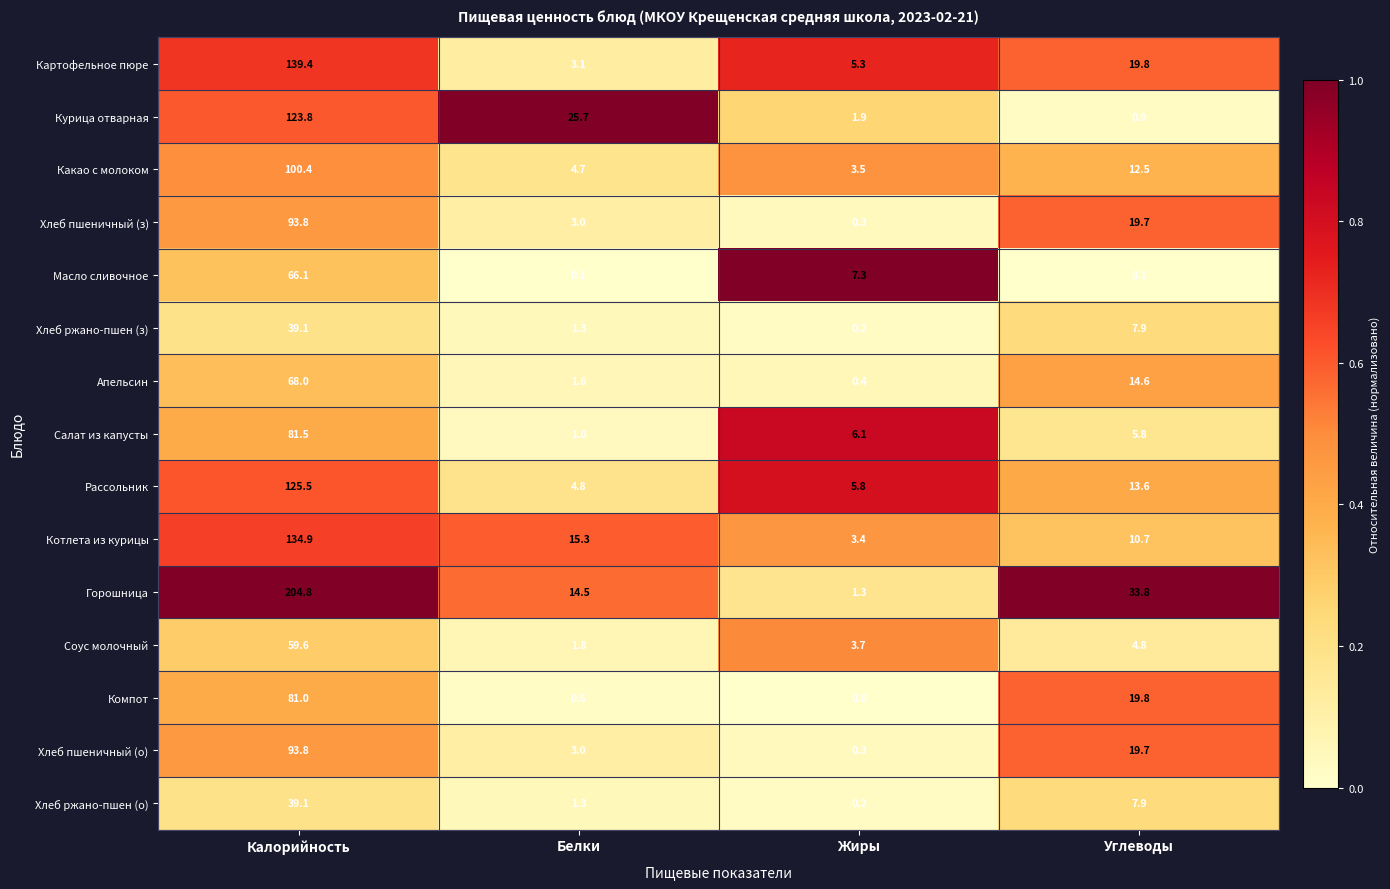

What is the sum of all Апельсин values?

84.6